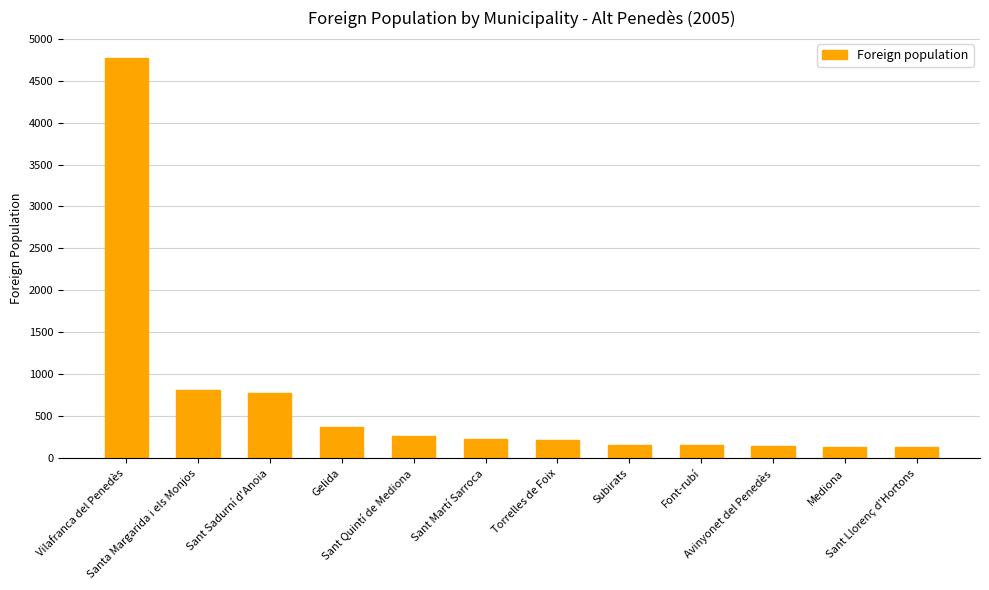

Which label corresponds to the largest value in the chart?

Vilafranca del Penedès